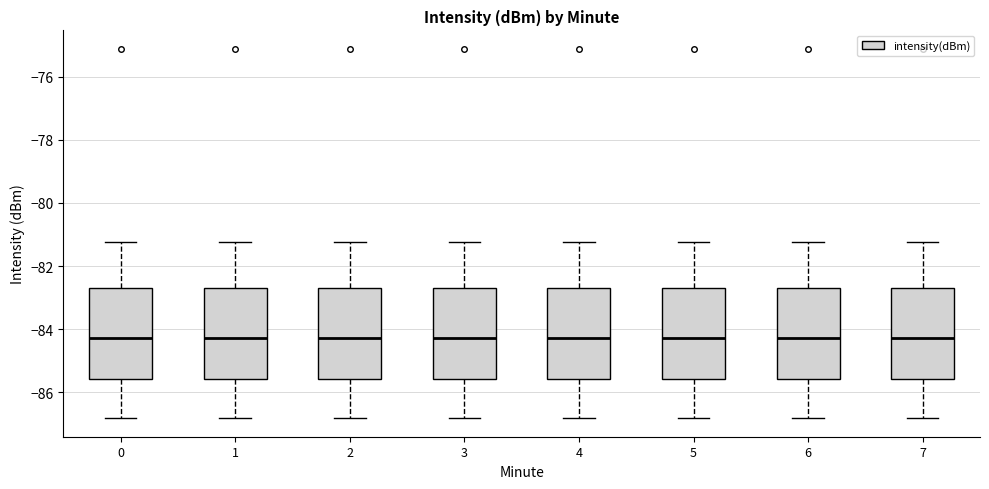

Reading left to right, transcribe this box plot: for each box, give where its median line is, the range the box spans, and where its two whiskers end, as read against the y-axis. The values are not printed on the chart, so give them approximately, as read against the axis.

0: median -84.2, box -85.6 to -82.8, whiskers -86.8 to -81.2
1: median -84.2, box -85.6 to -82.8, whiskers -86.8 to -81.2
2: median -84.2, box -85.6 to -82.8, whiskers -86.8 to -81.2
3: median -84.2, box -85.6 to -82.8, whiskers -86.8 to -81.2
4: median -84.2, box -85.6 to -82.8, whiskers -86.8 to -81.2
5: median -84.2, box -85.6 to -82.8, whiskers -86.8 to -81.2
6: median -84.2, box -85.6 to -82.8, whiskers -86.8 to -81.2
7: median -84.2, box -85.6 to -82.8, whiskers -86.8 to -81.2